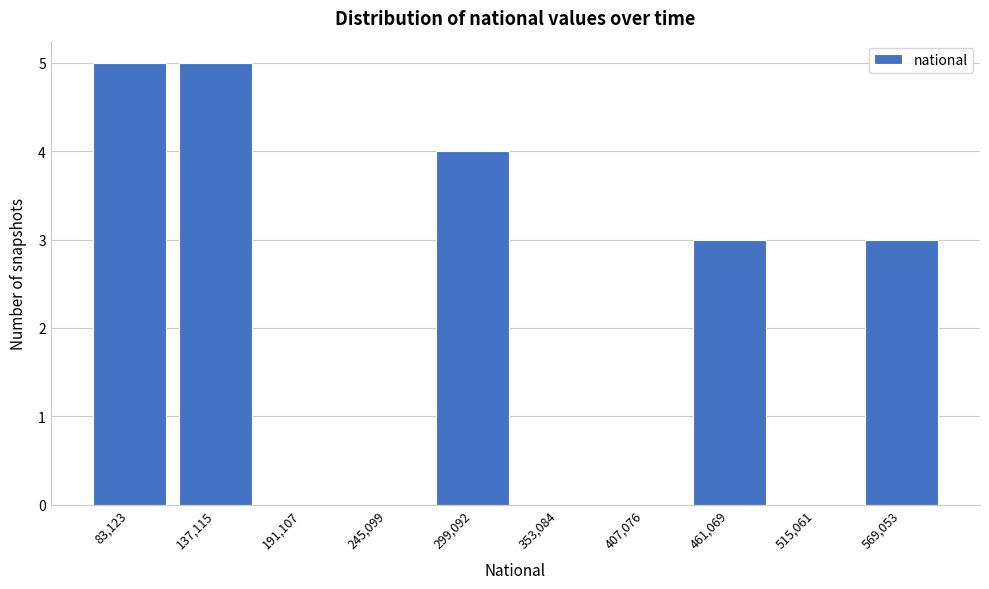

Reading left to right, transcribe all the data shown in this chart.

83,123=5	137,115=5	191,107=0	245,099=0	299,092=4	353,084=0	407,076=0	461,069=3	515,061=0	569,053=3